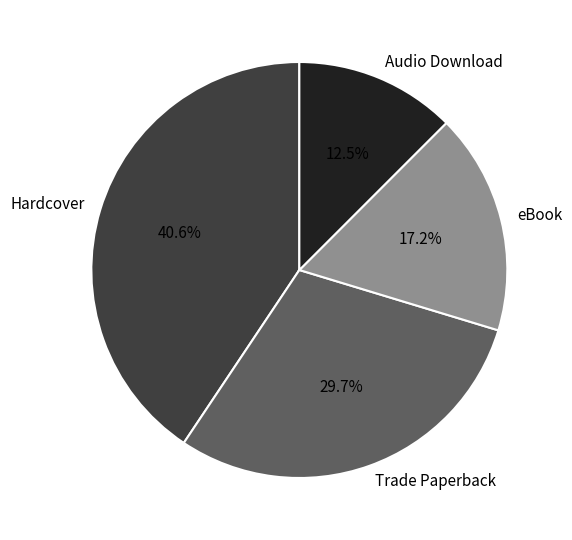

Is it true that eBook is 17% of the pie?

True